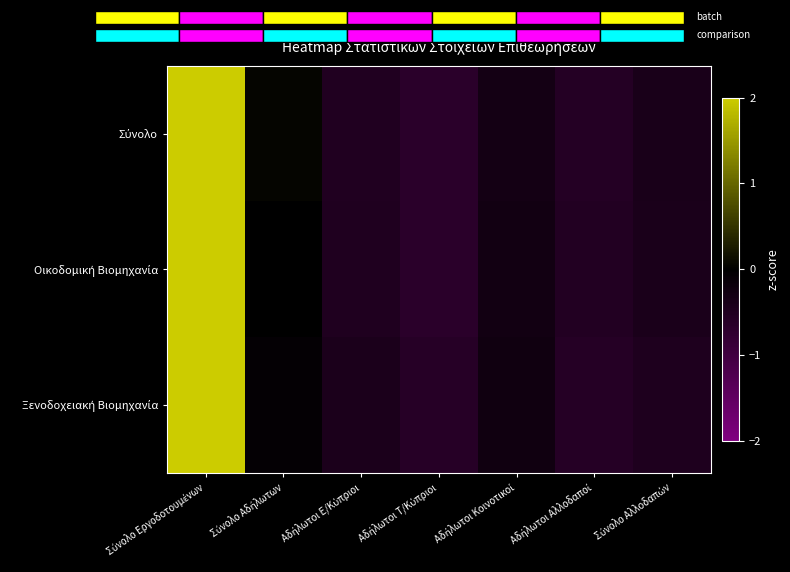

Which series has the largest total across all categories?

Σύνολο